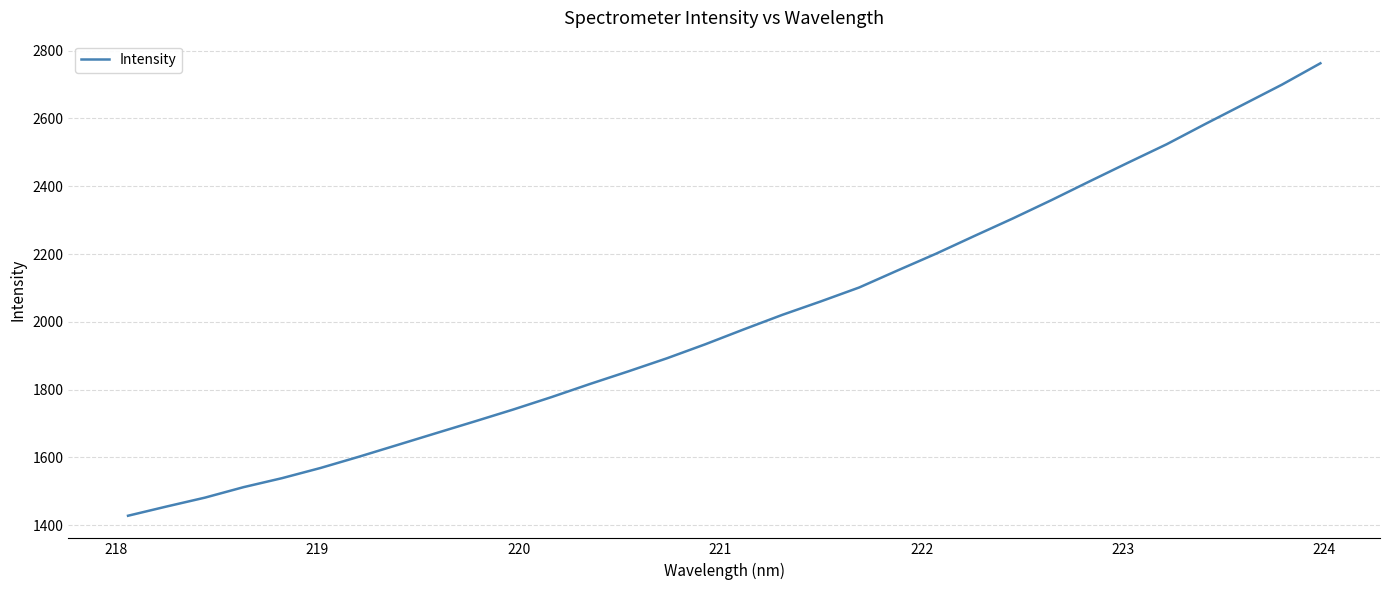

What is the minimum value shown in the chart?

1427.7